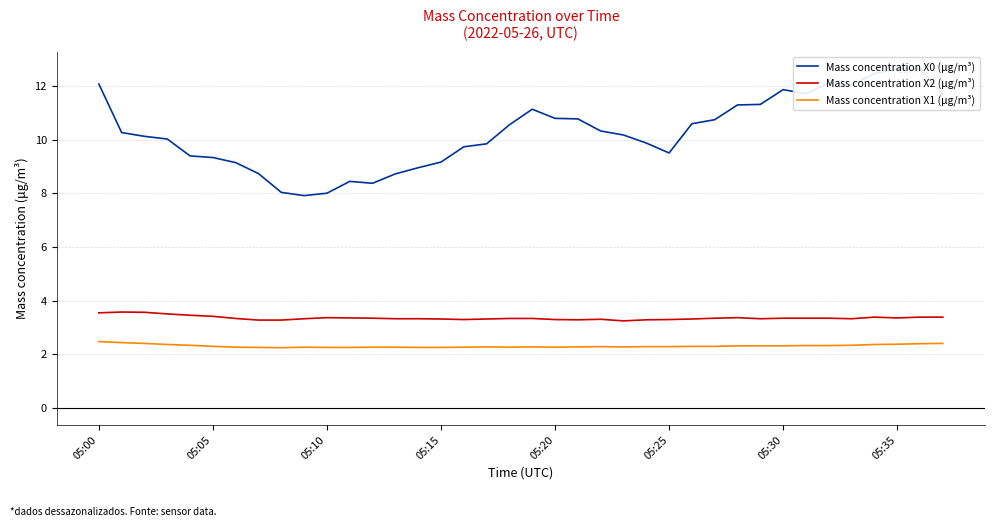

What position from the left is 34?

35